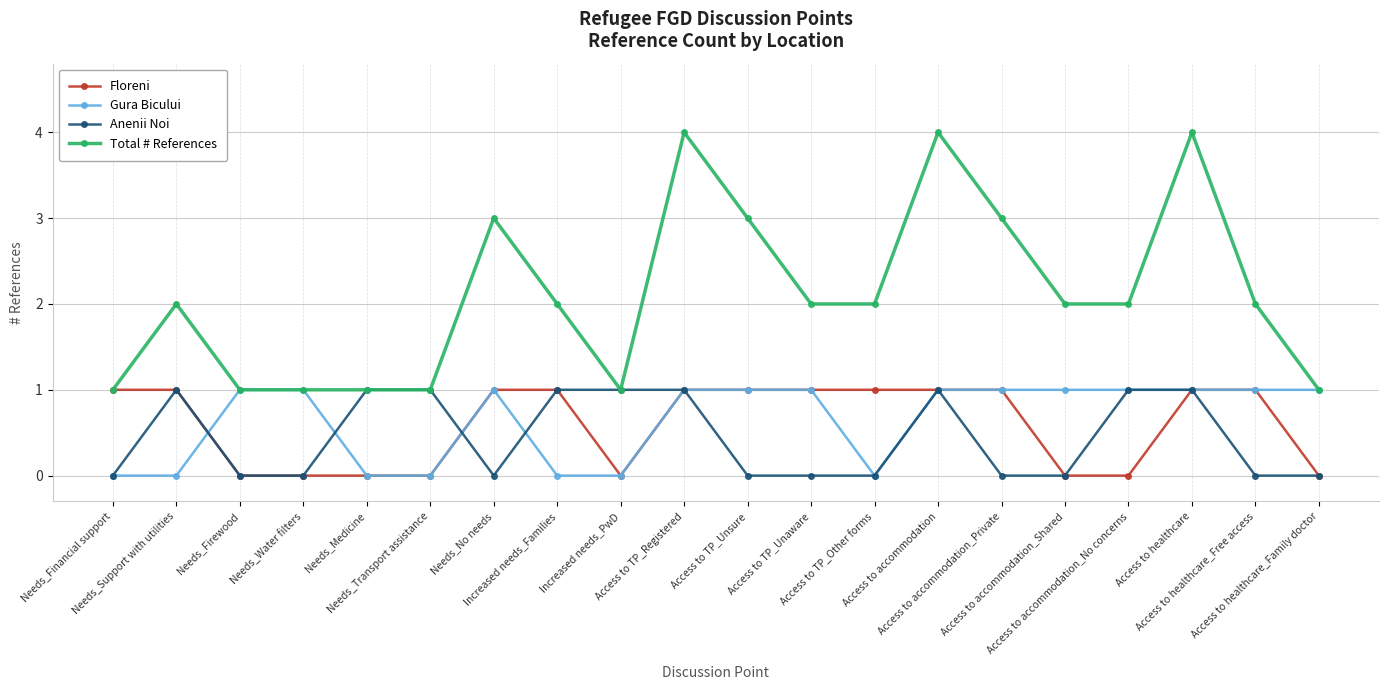

Which series has the widest spread of values?

Total # References